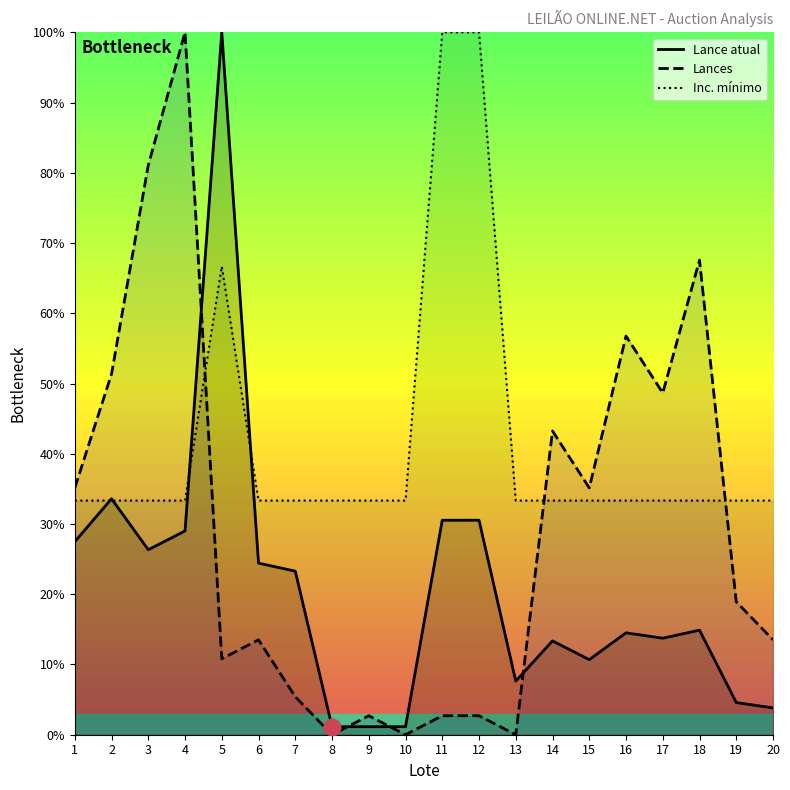

True or false: Inc. mínimo and Lance atual cross at least once.

True